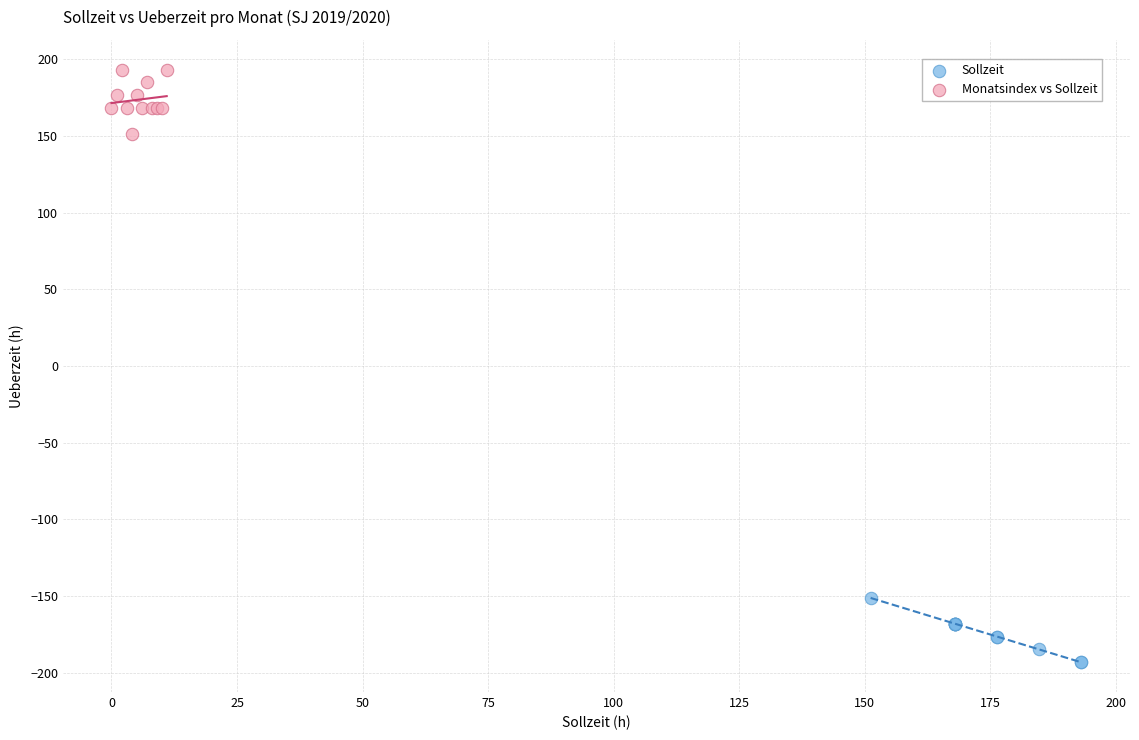

Which series reaches the maximum Y coordinate?

Monatsindex vs Sollzeit